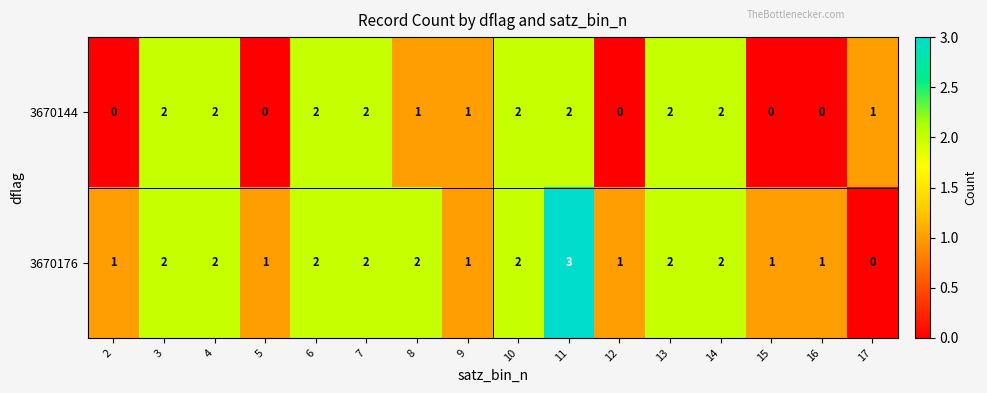

Which series changed the most between 7 and 15?

3670144